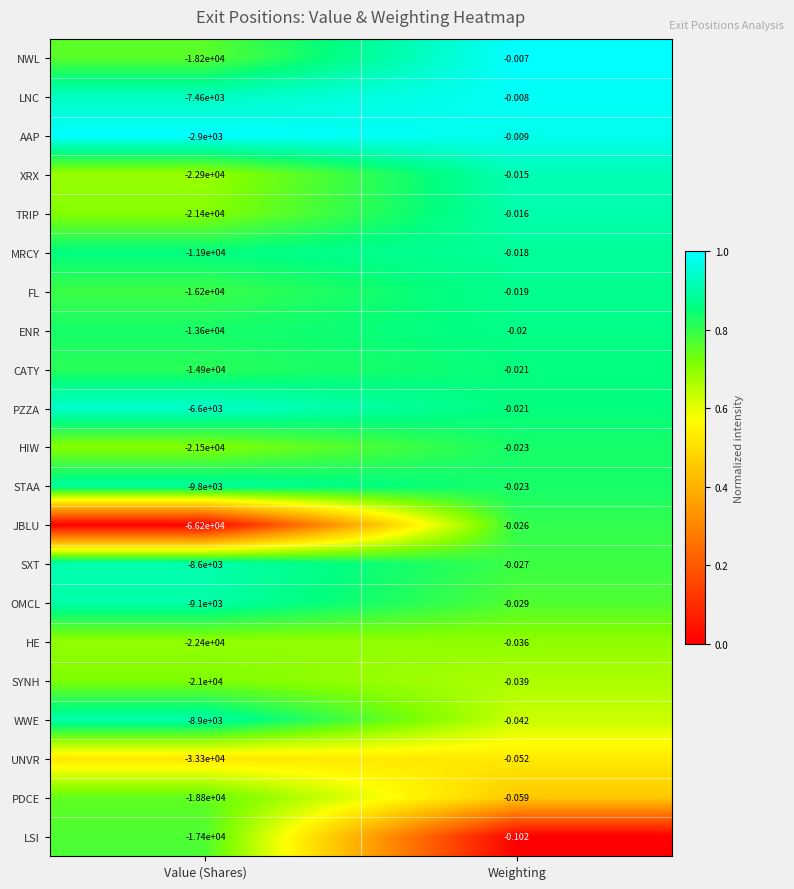

What is the spread (max minus min) of values at Weighting?

0.1